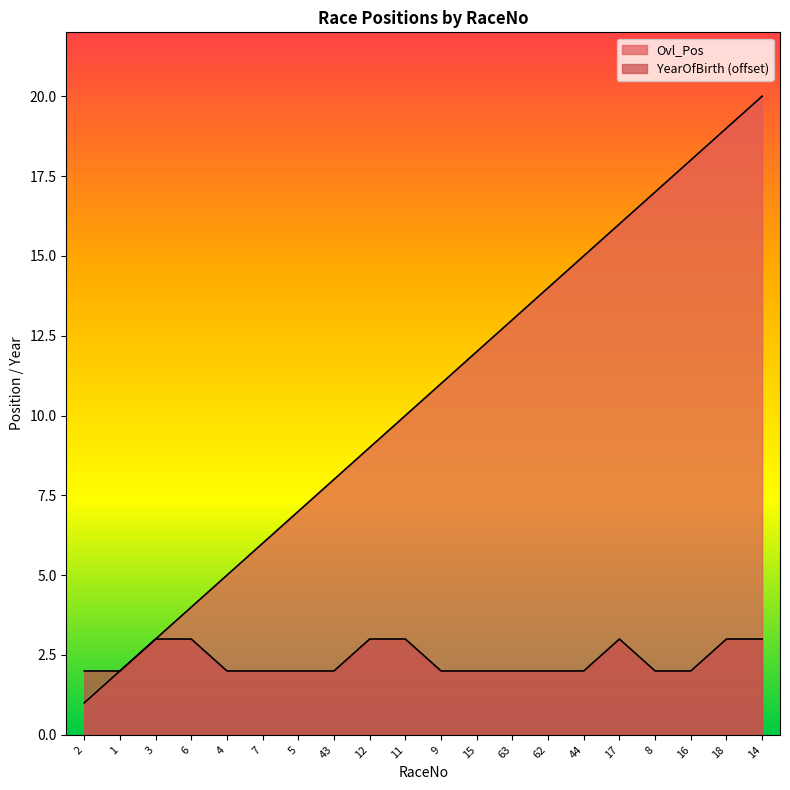

Which series changed the most between 12 and 11?

Ovl_Pos